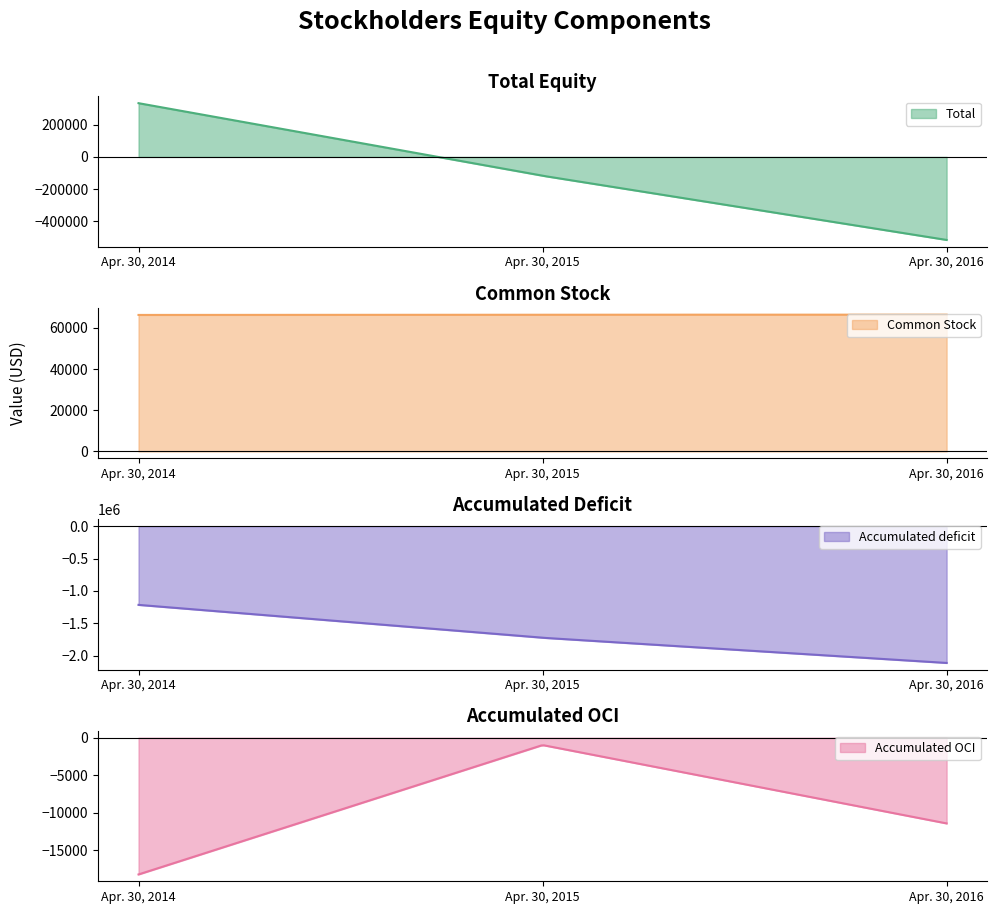

What is the value of the Common Stock point at the 3rd from the left?

66430